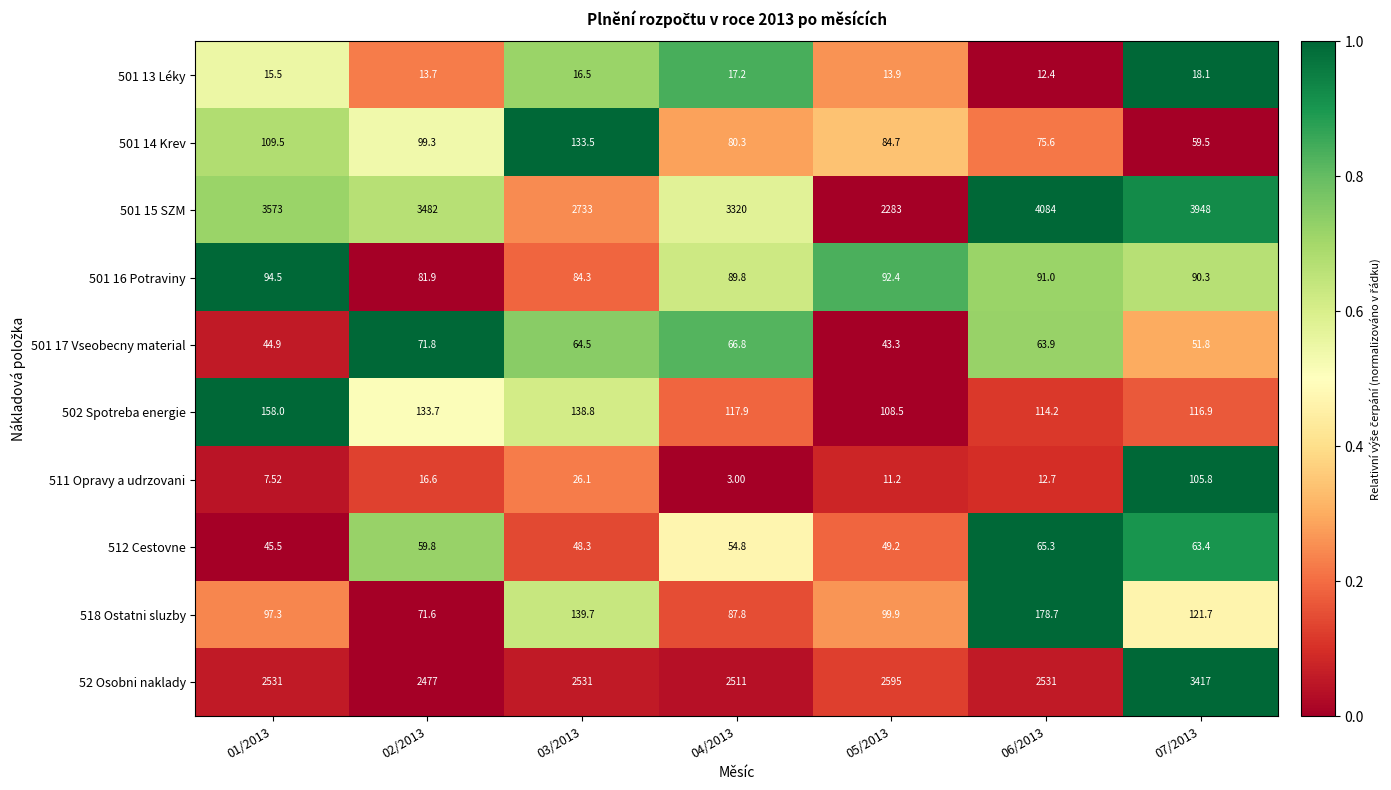

Which series changed the most between 05/2013 and 06/2013?

501 15 SZM